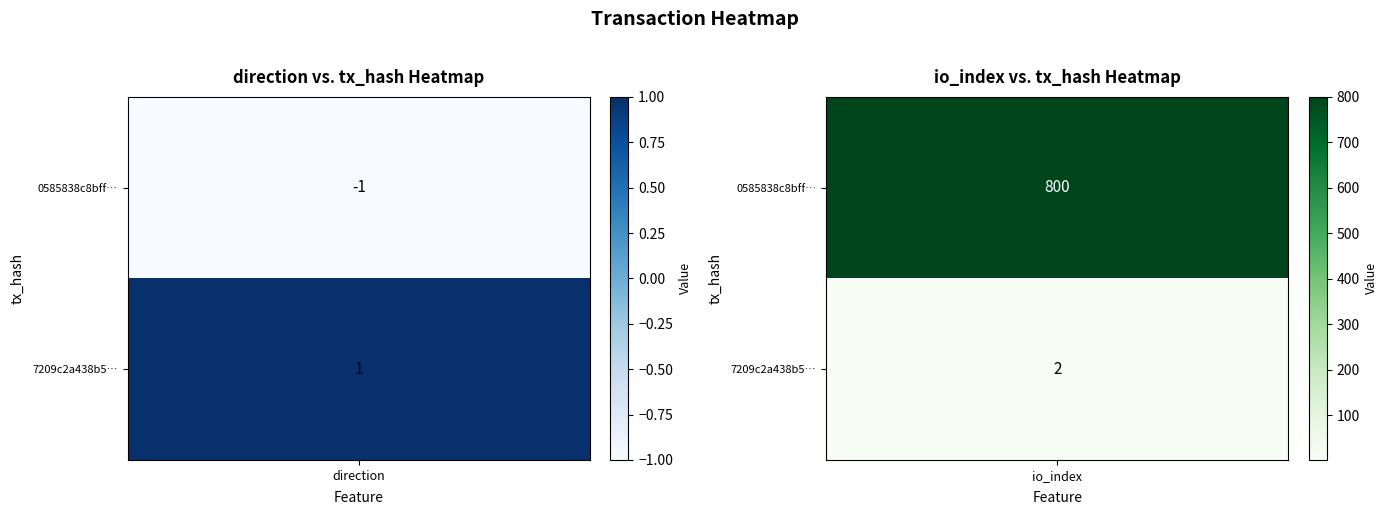

What is the difference between the 0585838c8bffc445679bf183c2e1b80658ac84c values at 0 and 1?

801